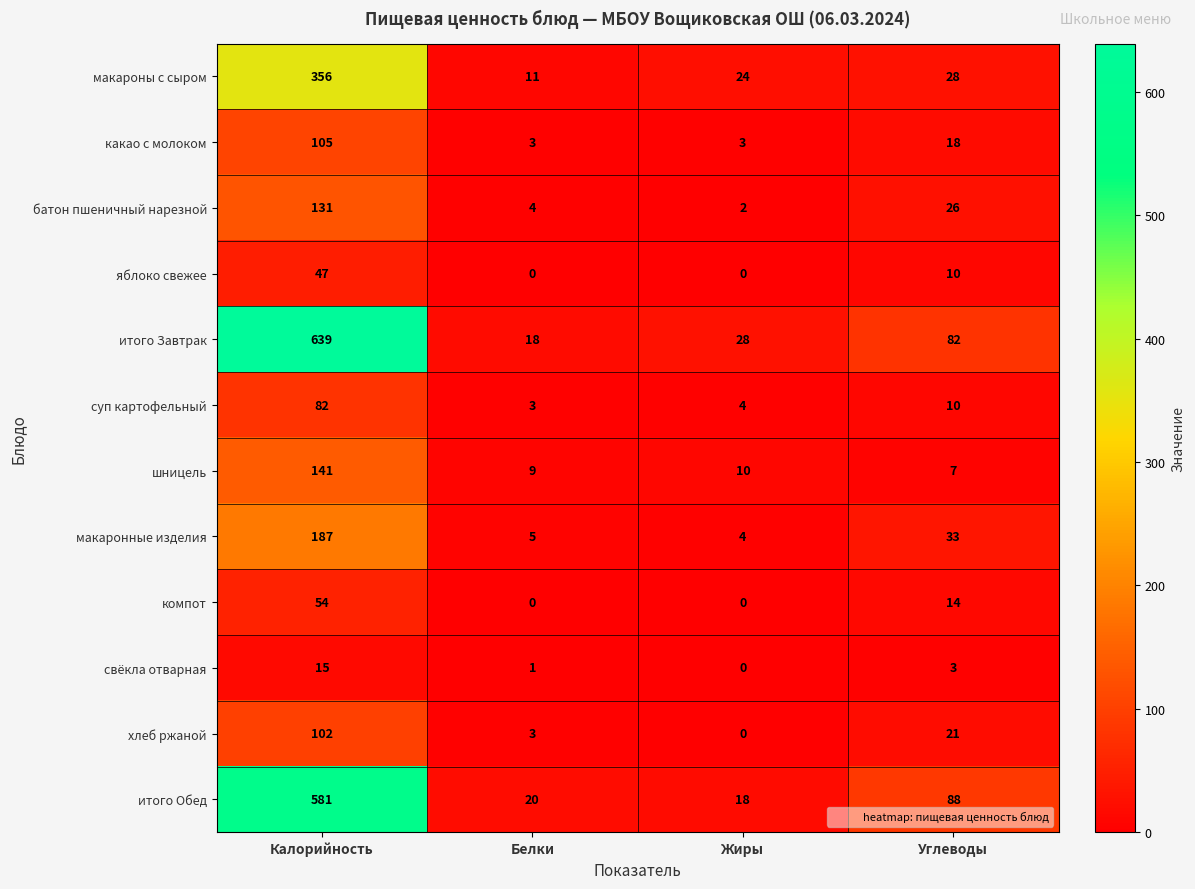

At which label is макароны с сыром closest to 183?

Углеводы